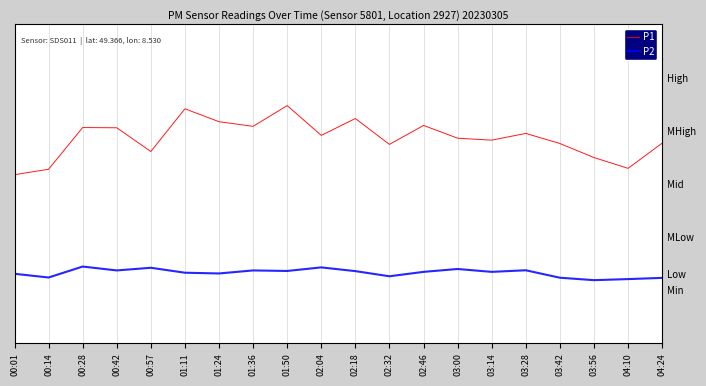

True or false: P1 and P2 cross at least once.

False